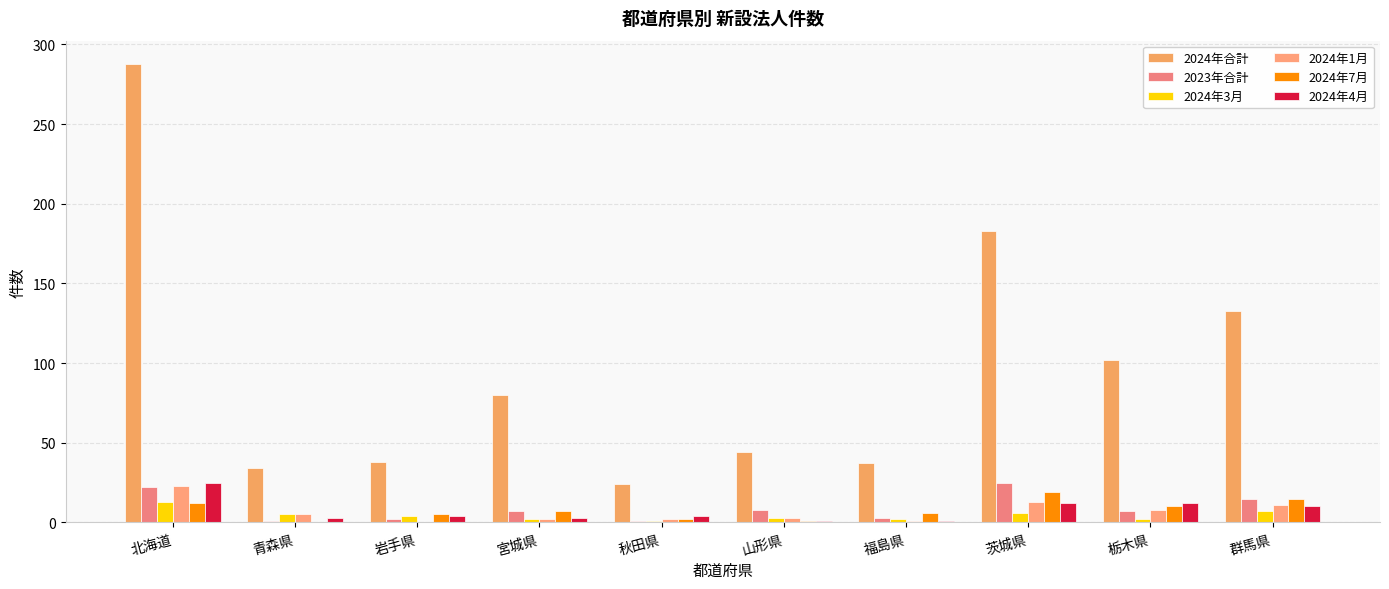

The value of 2024年1月 at 岩手県 is 0. True or false?

True